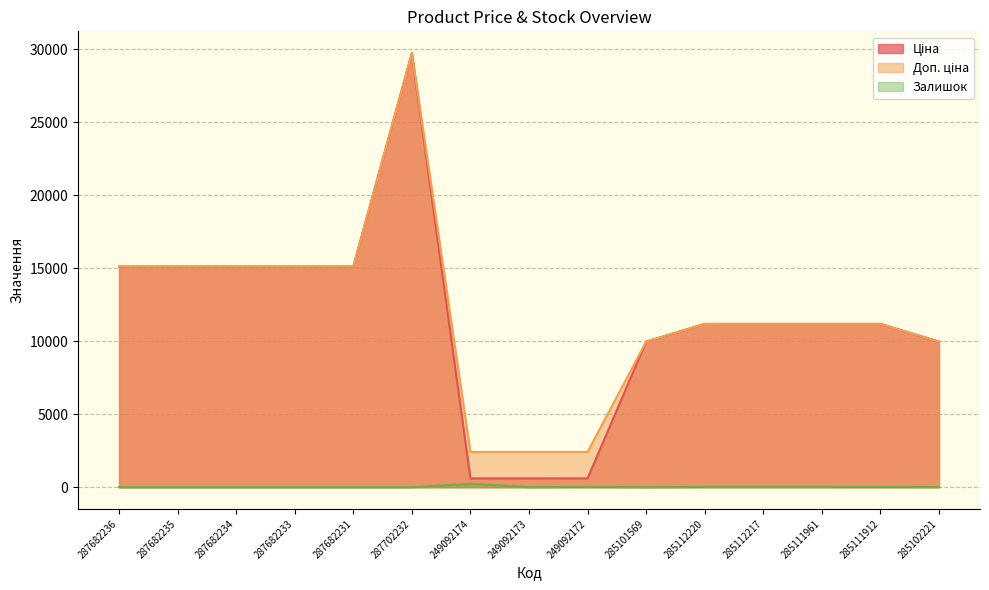

In Залишок, how many points are higher than both neighbors (excluding endpoints)?

2